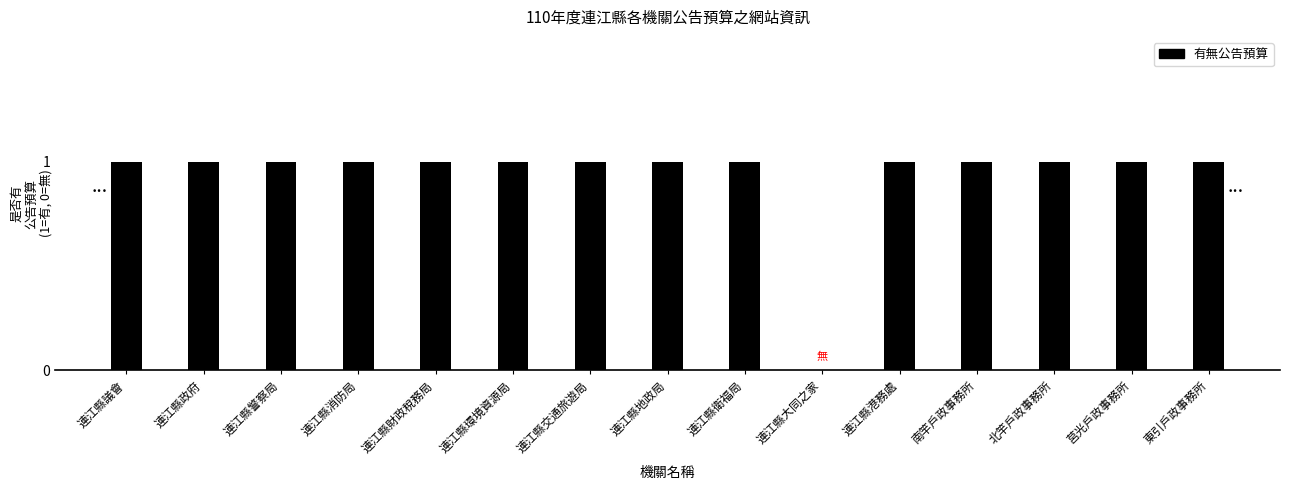

Approximately how many times larger is the value at 連江縣消防局 compared to 連江縣政府?

1.0